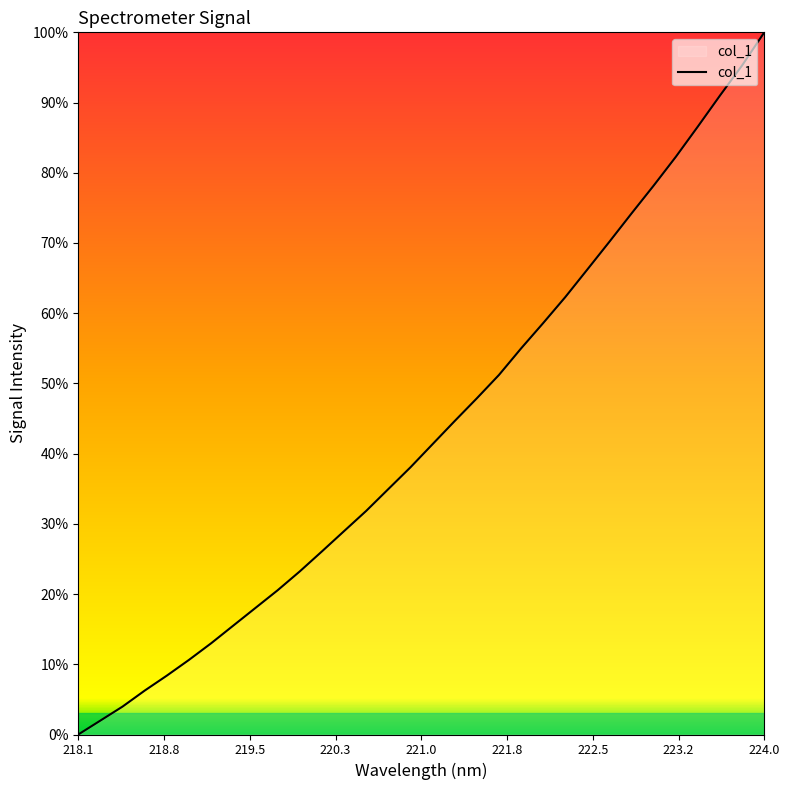

What is the greatest value displayed?

100.0